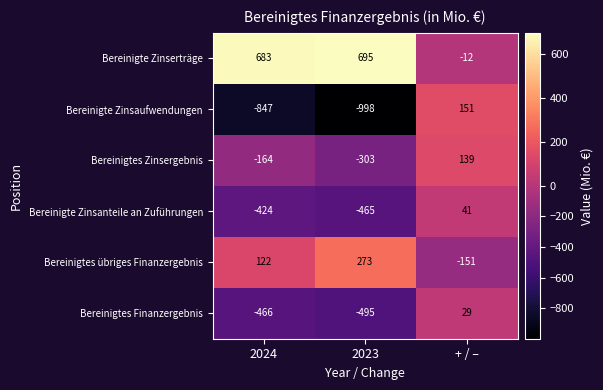

What is the difference between the maximum and minimum values in the Bereinigtes Finanzergebnis series?

524